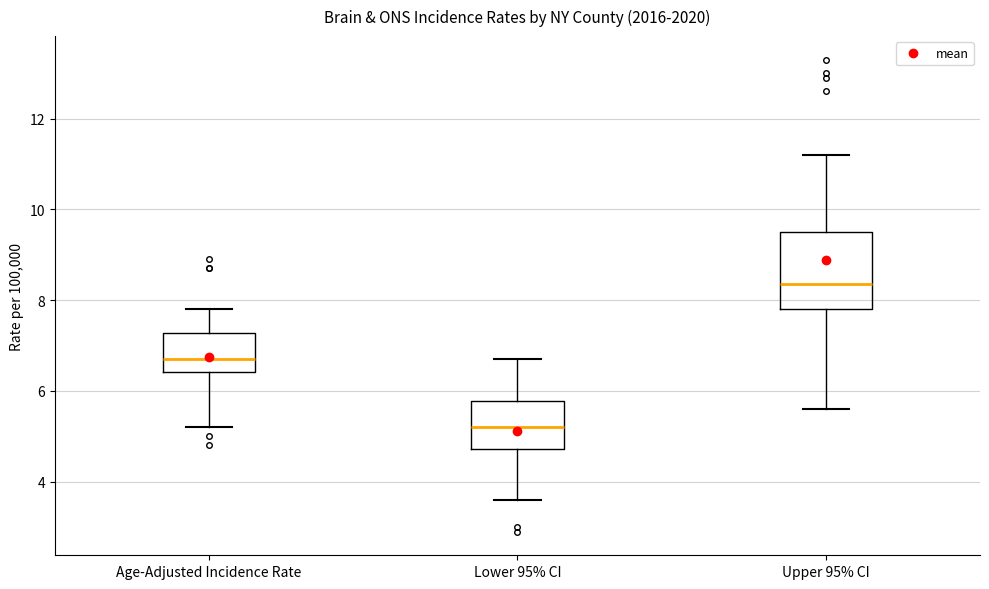

Reading left to right, transcribe this box plot: for each box, give where its median line is, the range the box spans, and where its two whiskers end, as read against the y-axis. The values are not printed on the chart, so give them approximately, as read against the axis.

Age-Adjusted Incidence Rate: median 6.8, box 6.4 to 7.2, whiskers 5.2 to 7.8
Lower 95% CI: median 5.2, box 4.8 to 5.8, whiskers 3.6 to 6.8
Upper 95% CI: median 8.4, box 7.8 to 9.6, whiskers 5.6 to 11.2